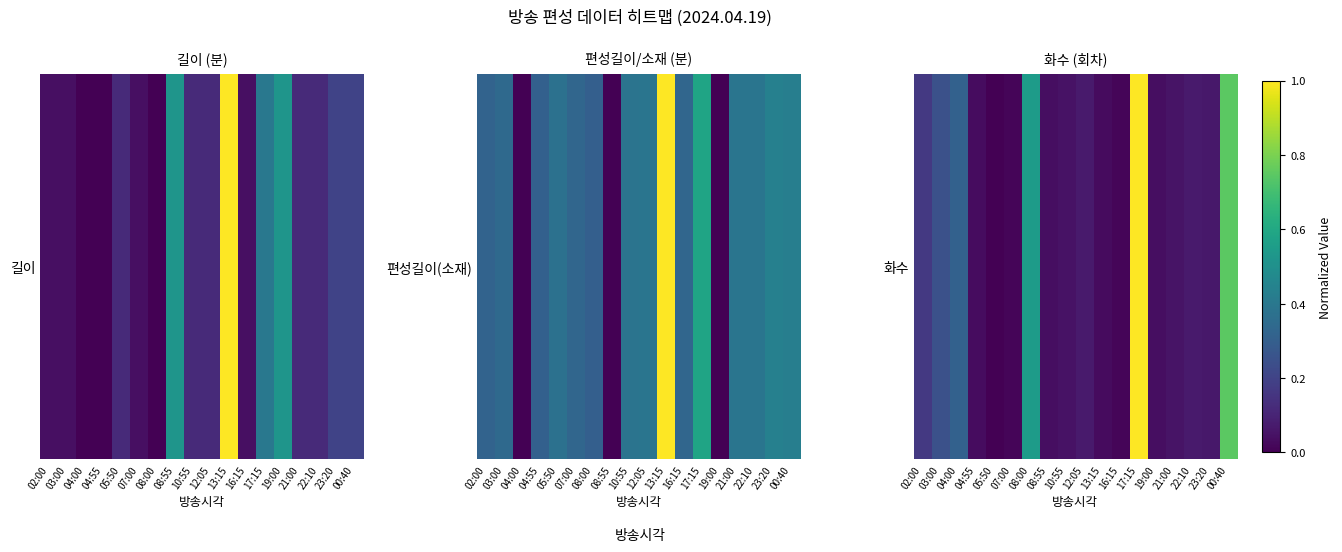

Which label corresponds to the largest value in the chart?

17:15